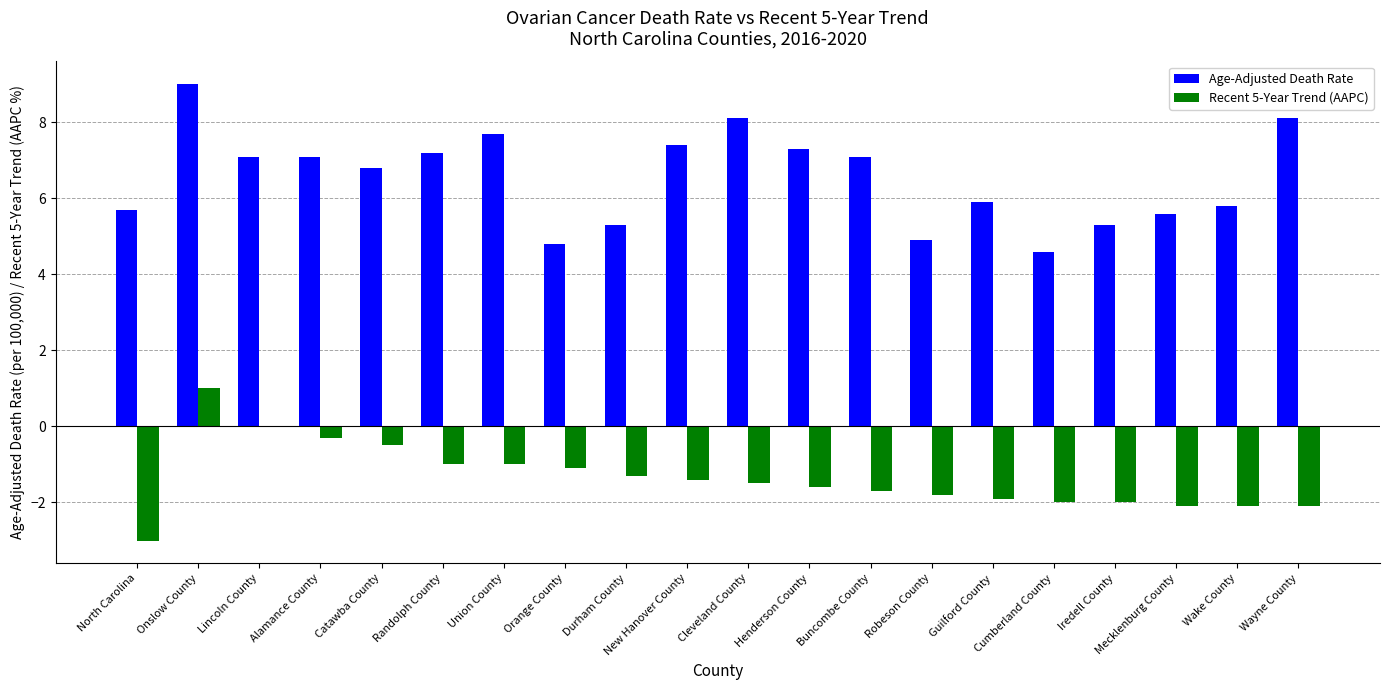

Which series has the largest total across all categories?

Age-Adjusted Death Rate